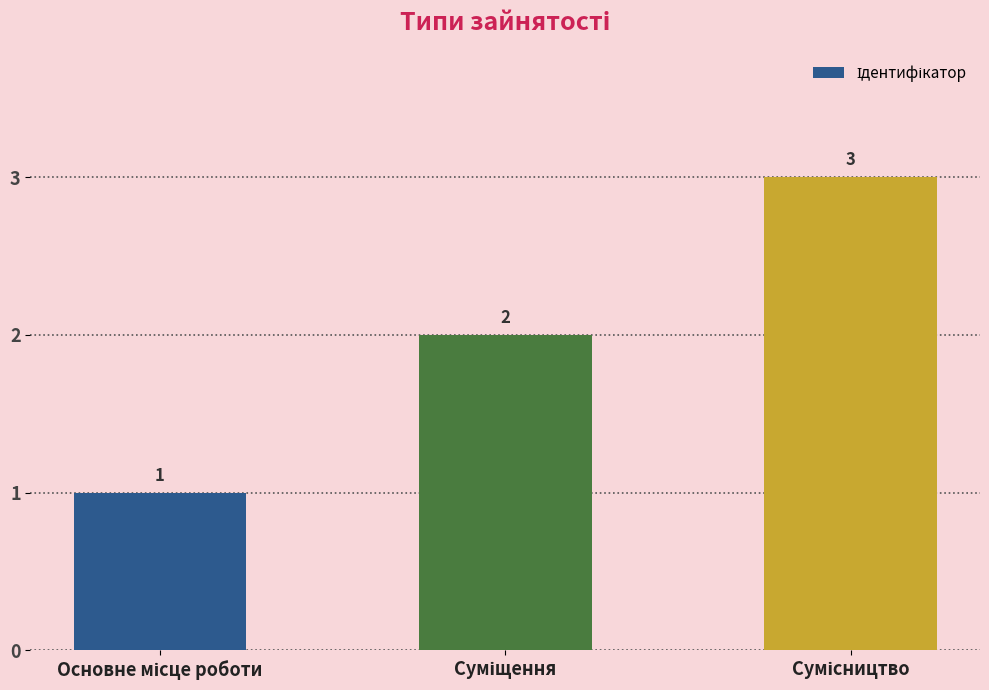

What is the value of the 2nd bar from the left?

2